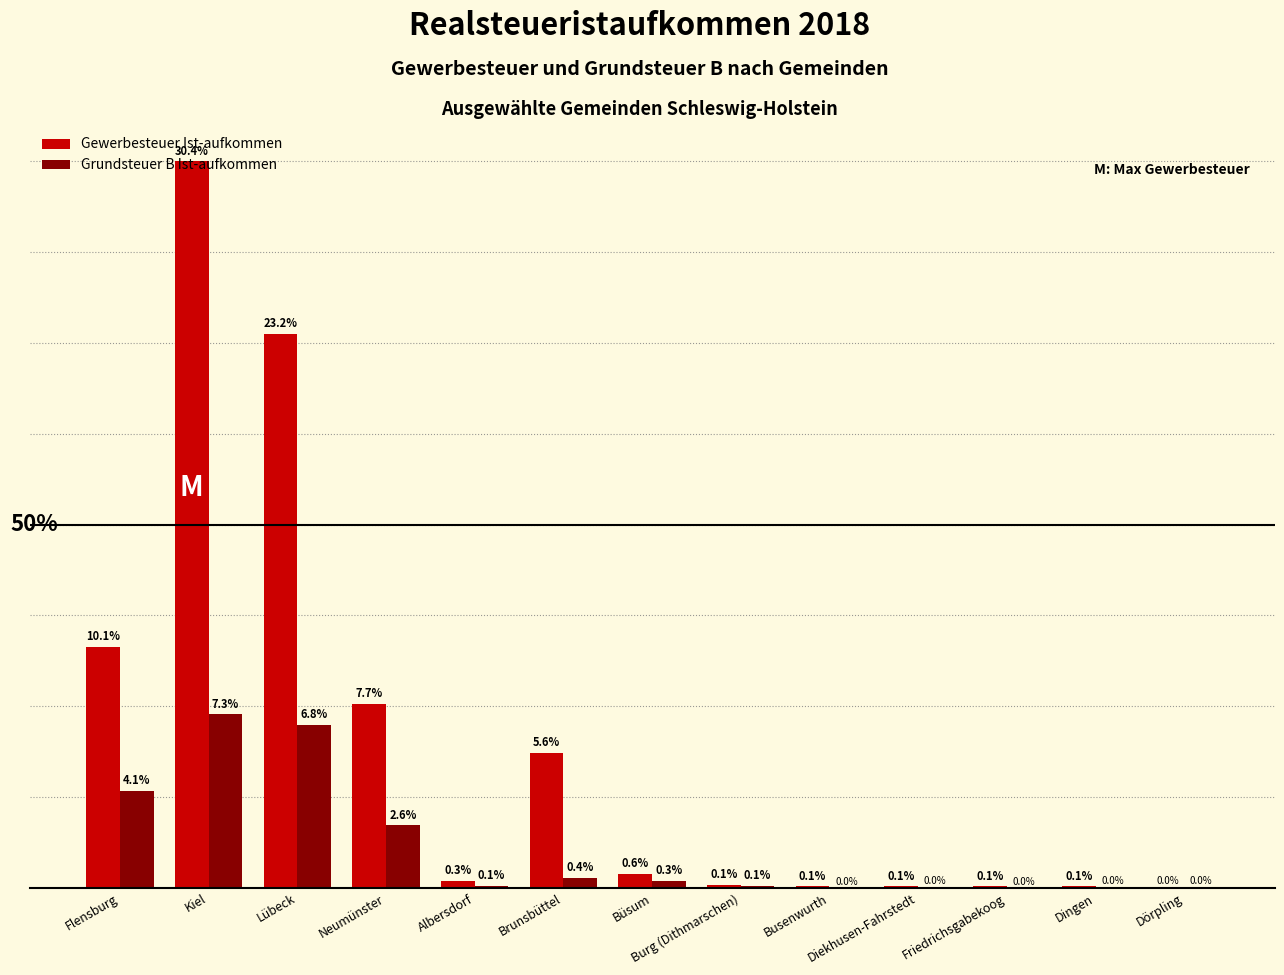

At which label is Grundsteuer B Ist-aufkommen closest to 3?

Neumünster